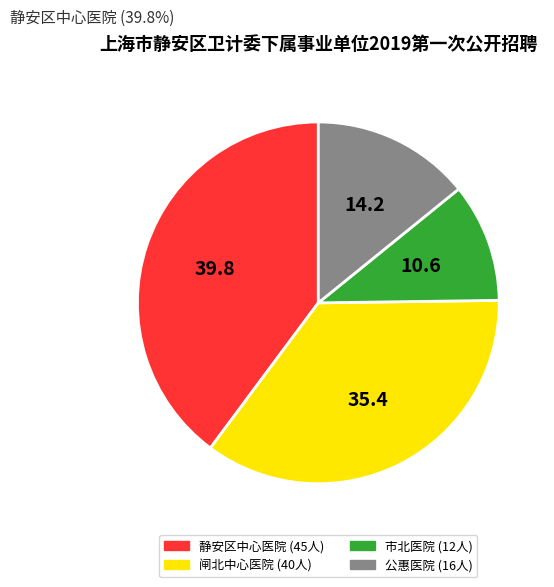

Is there a majority slice in this chart?

No